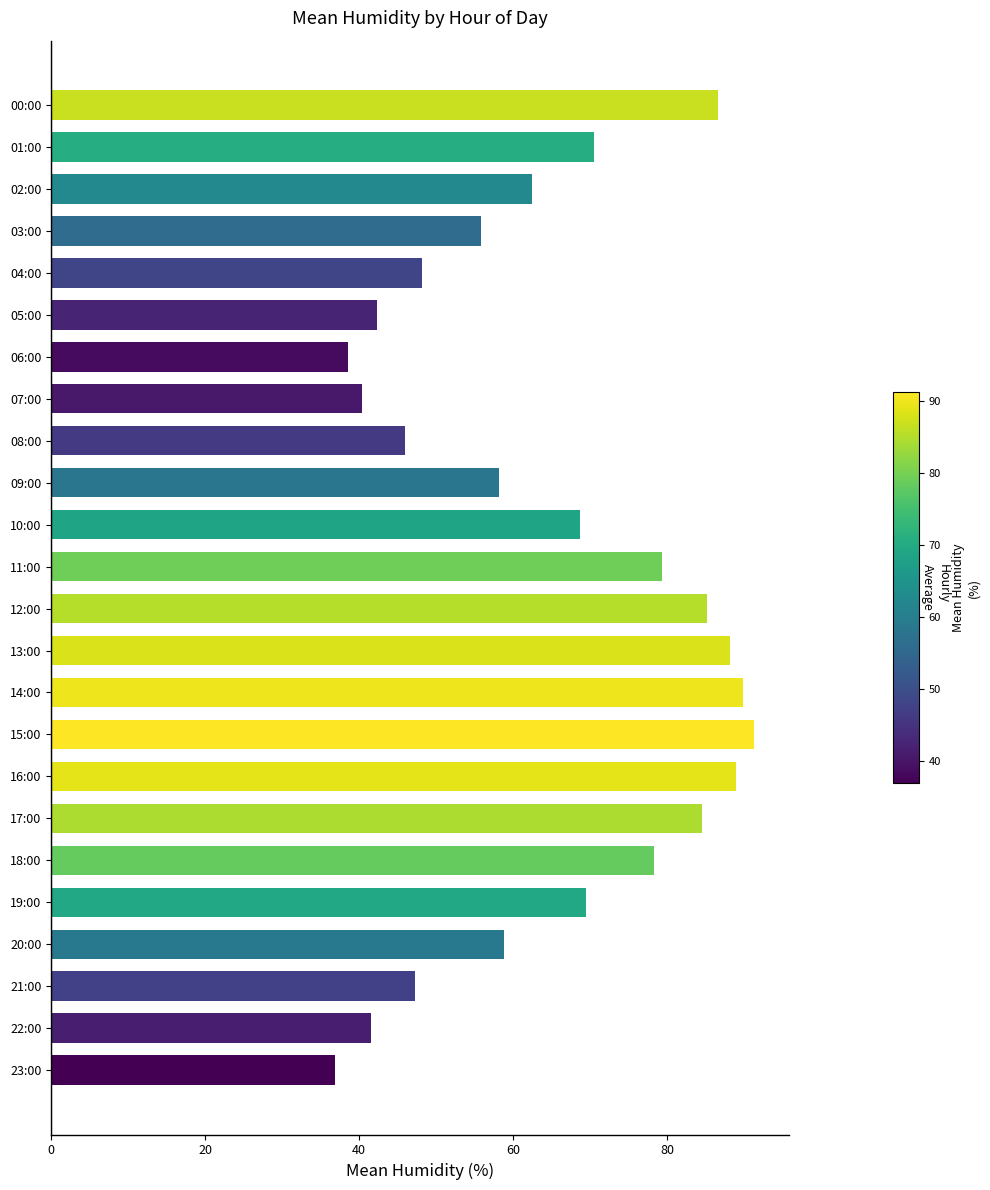

Approximately how many times larger is the value at 06:00 compared to 20:00?

0.7